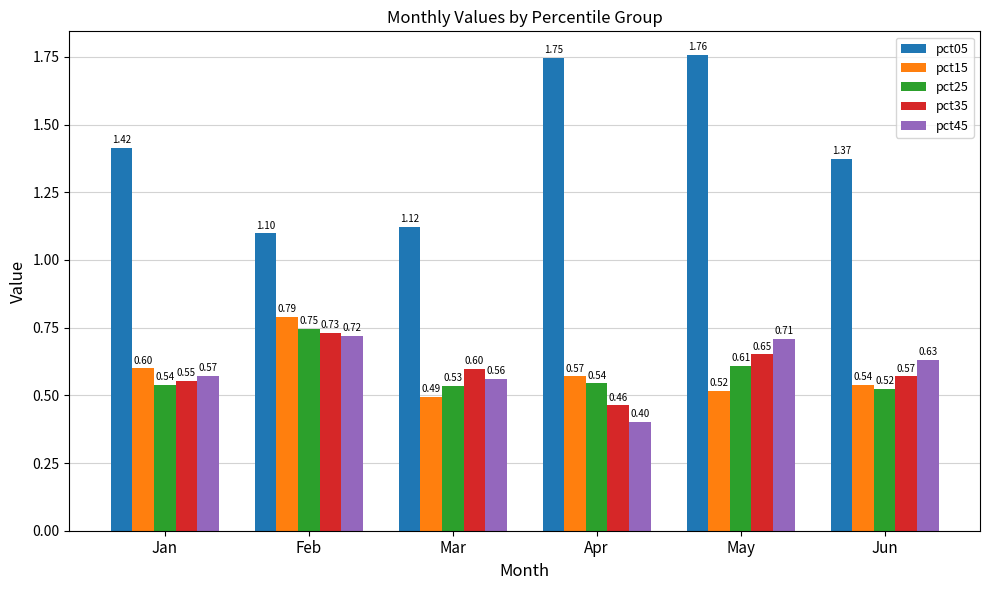

Count the pct15 values in the range 0 to 1.

6